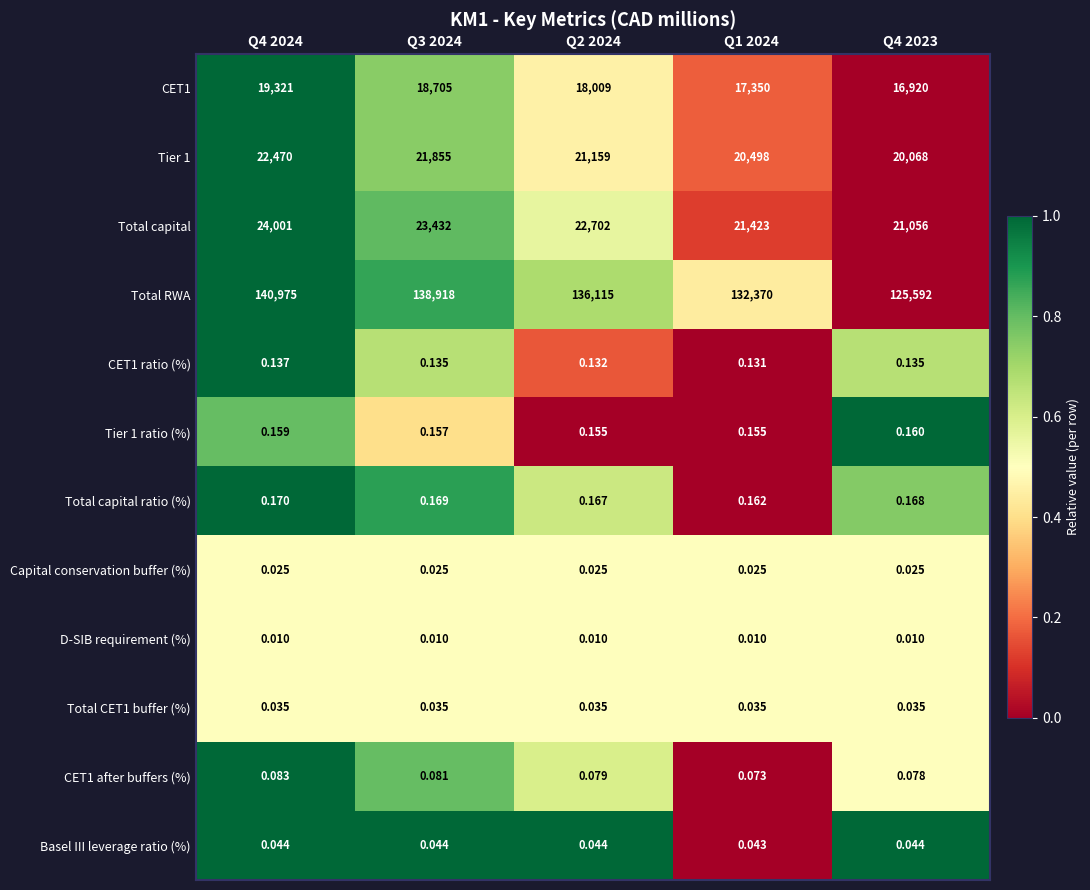

How many series are shown in this chart?

12